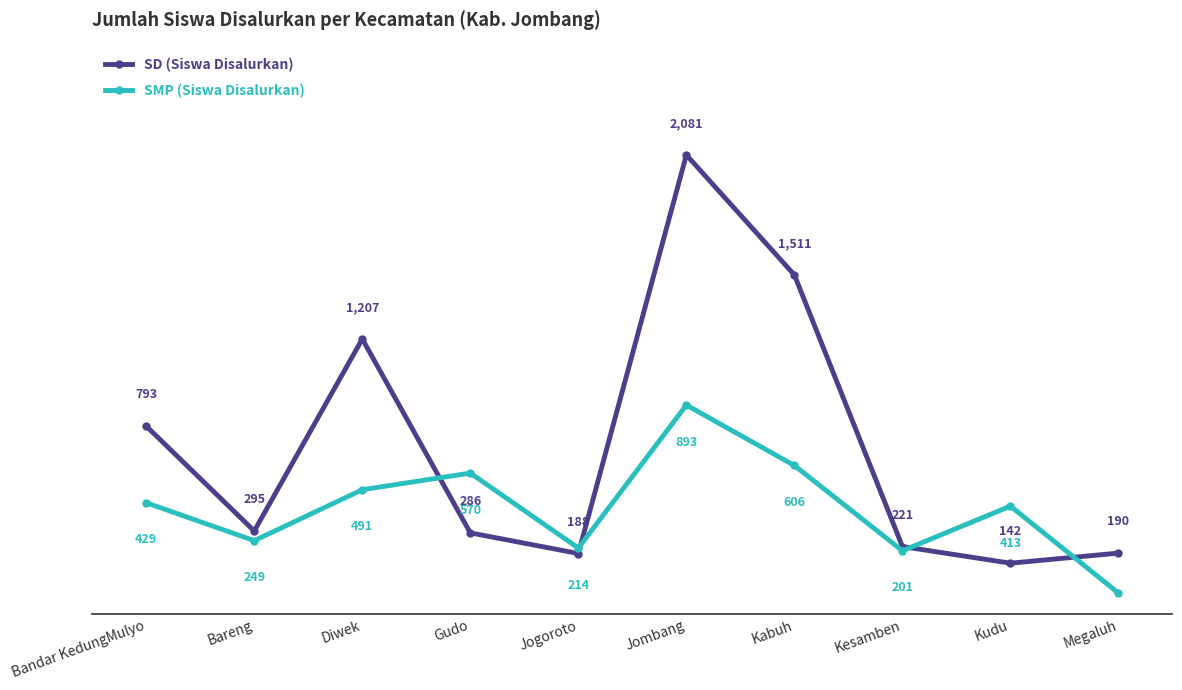

True or false: SMP (Siswa Disalurkan) has more than 2 points higher than both neighbors.

True